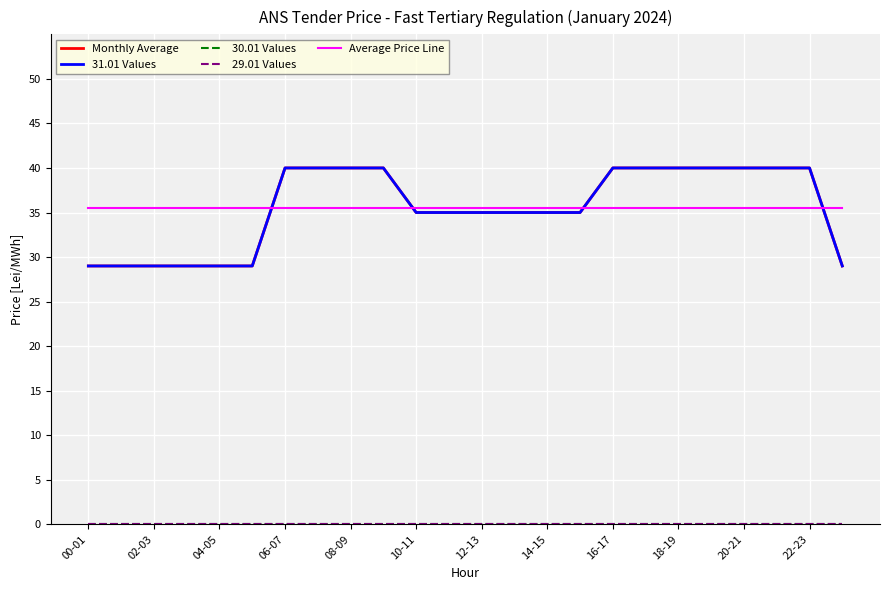

How many 31.01 Values values are between 29 and 40?

24